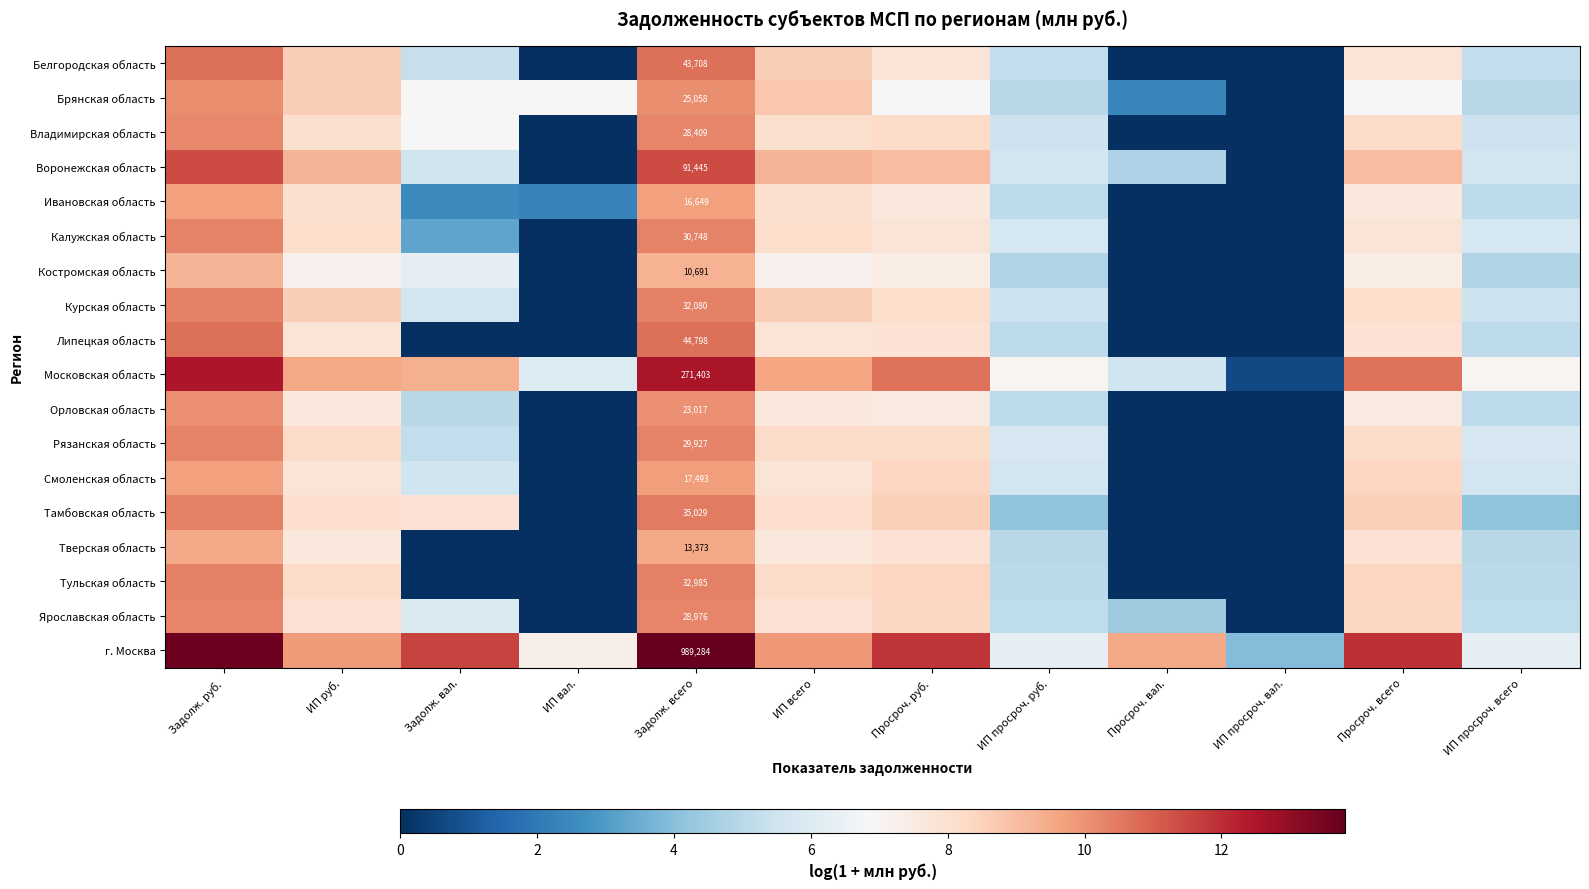

What is the greatest value displayed?

13.8